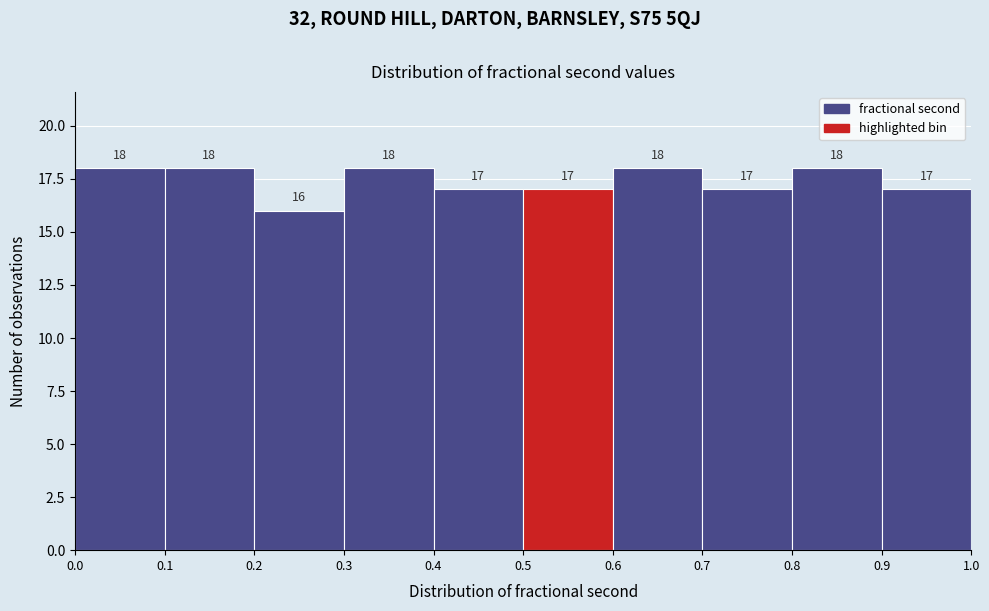

What is the height of the bar covering 0.9 to 1.0 on the x-axis?

17